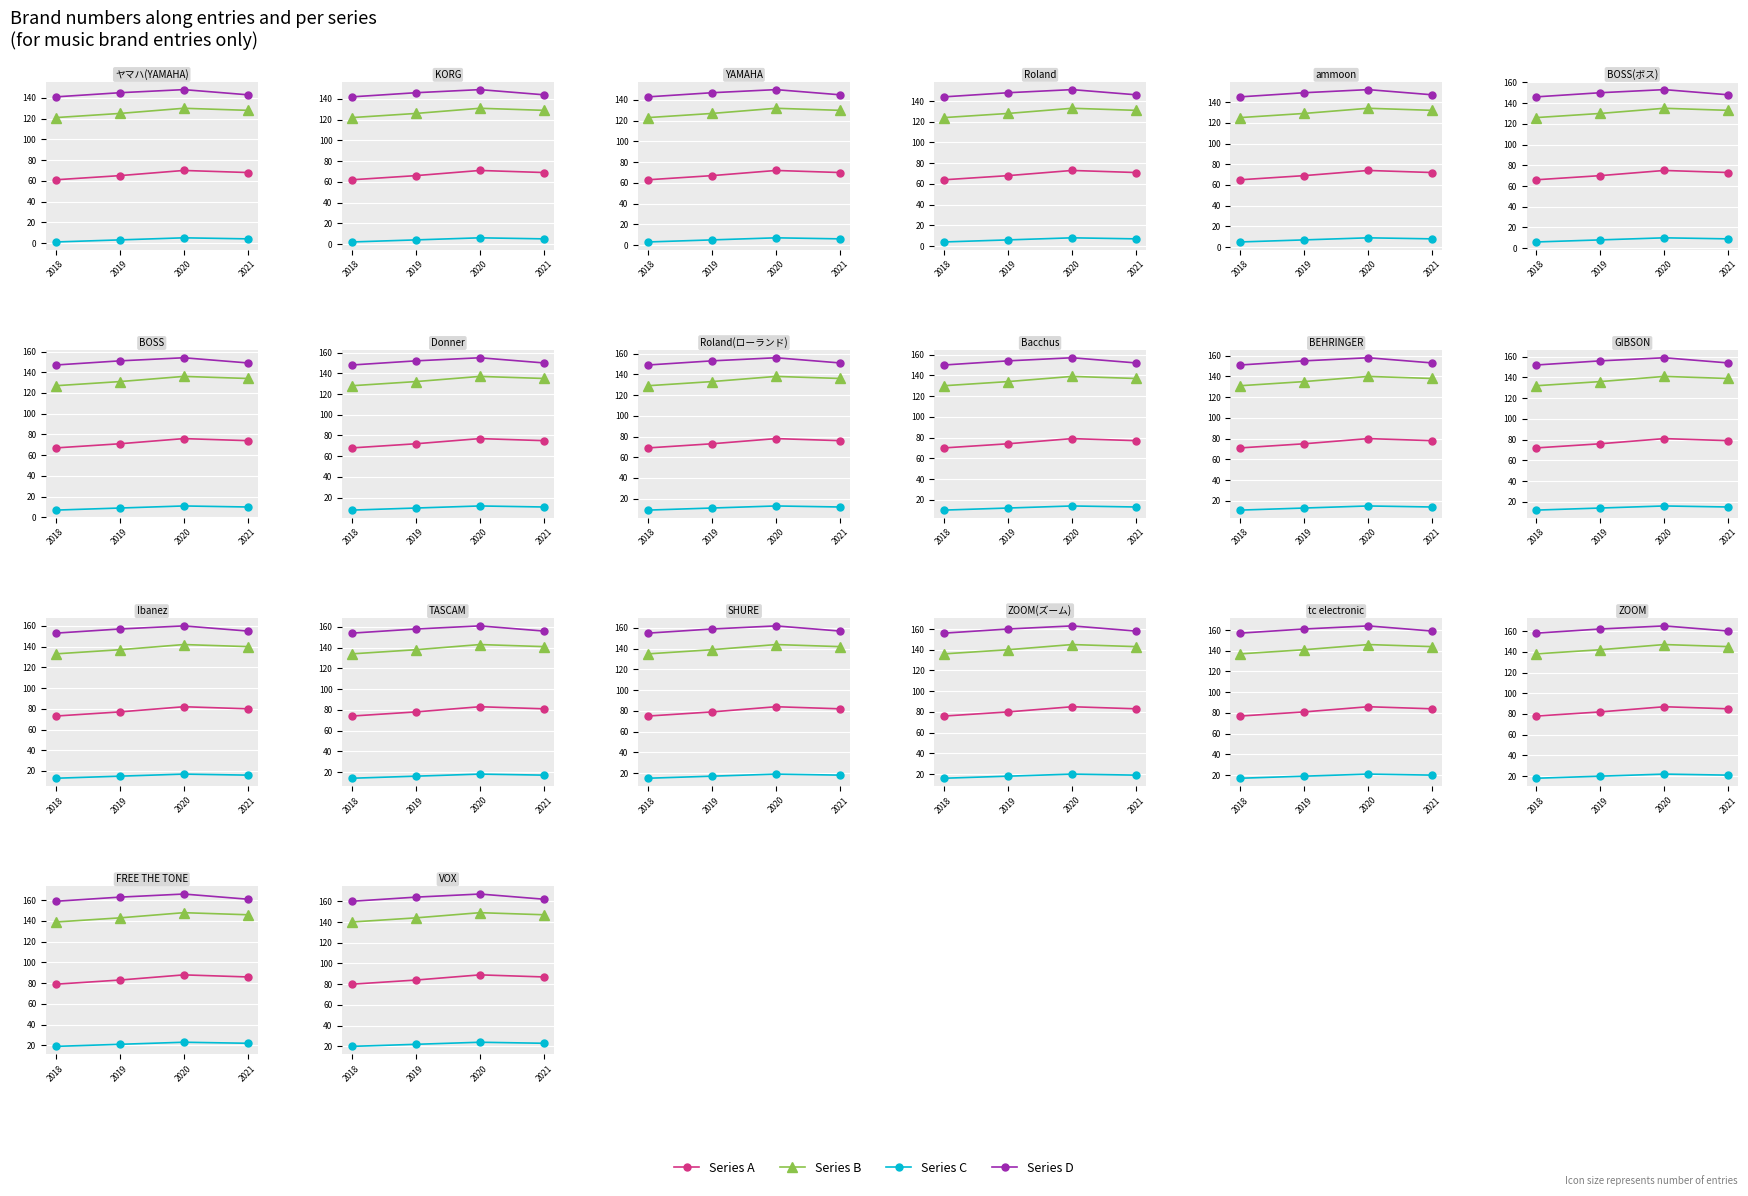

What is the minimum value for Series B?

140